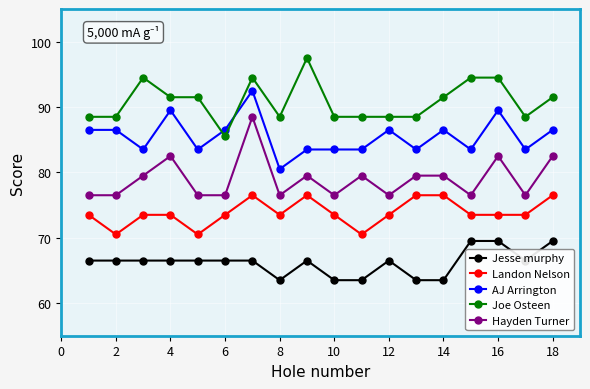

True or false: Joe Osteen has more than 2 points higher than both neighbors.

True